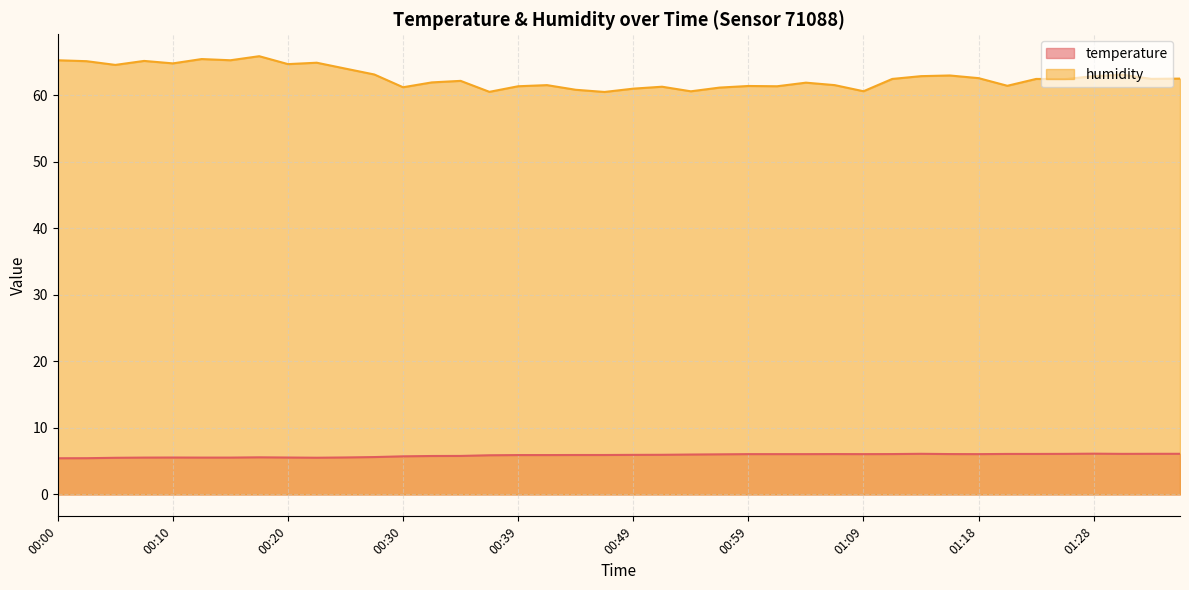

What is the difference between the maximum and minimum values in the temperature series?

0.7